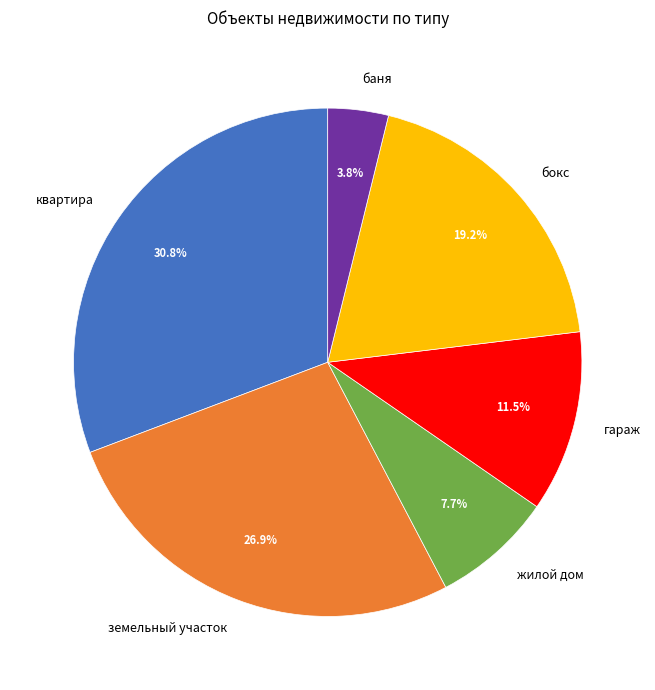

Which category has the smallest portion of the pie?

баня